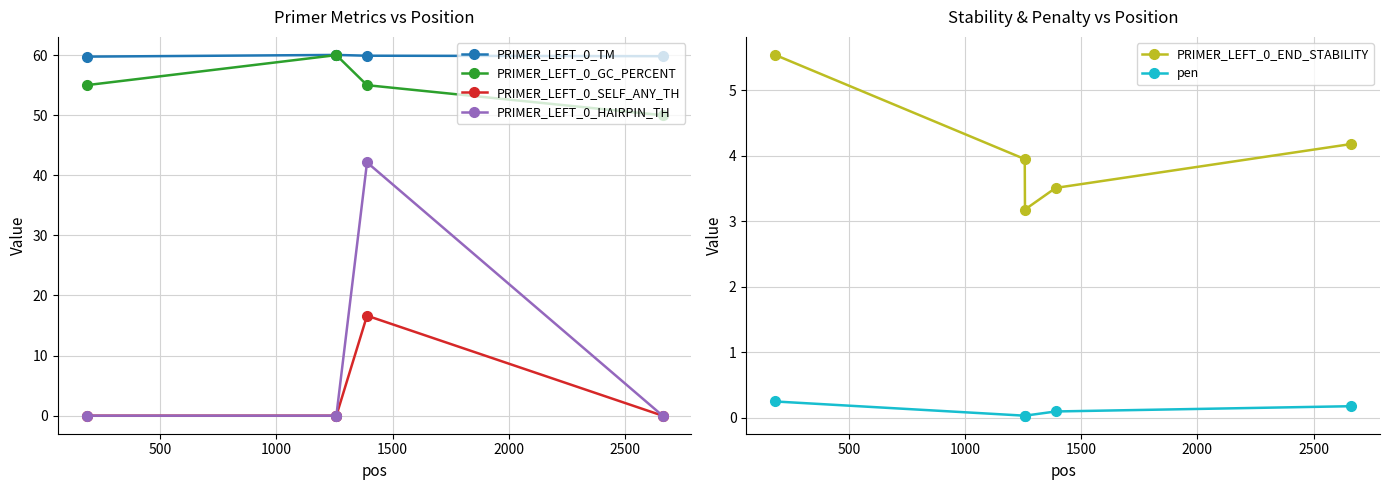

True or false: PRIMER_LEFT_0_TM and PRIMER_LEFT_0_HAIRPIN_TH intersect in this chart.

False